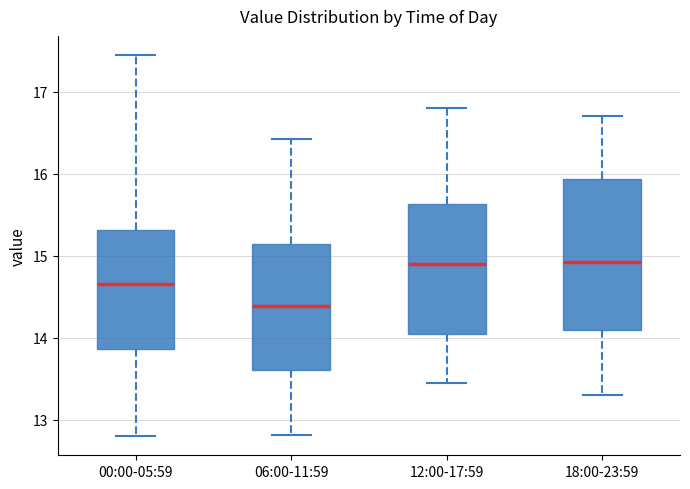

Where does the median line of the box for 00:00-05:59 sit on the y-axis? The values are not printed on the chart, so give them approximately, as read against the axis.

14.7